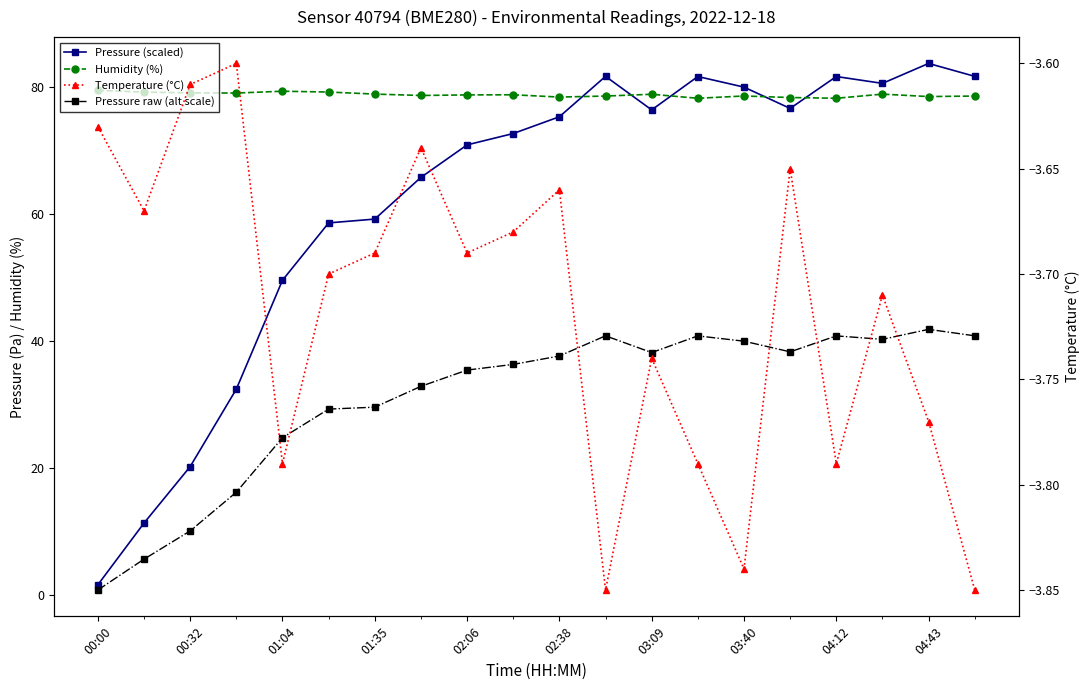

Reading left to right, extract all data points from this chart.

Pressure (scaled): 1.7	11.4	20.3	32.4	49.6	58.6	59.2	65.8	70.9	72.7	75.3	81.7	76.4	81.7	80.0	76.6	81.7	80.6	83.7	81.7
Humidity (%): 79.5	79.2	79.1	79.0	79.3	79.2	78.9	78.7	78.8	78.8	78.4	78.6	78.9	78.2	78.6	78.3	78.2	78.9	78.5	78.6
Pressure raw (alt scale): 0.8	5.7	10.1	16.2	24.8	29.3	29.6	32.9	35.4	36.3	37.7	40.8	38.2	40.8	40.0	38.3	40.8	40.3	41.9	40.8
Temperature (°C): -3.6	-3.7	-3.6	-3.6	-3.8	-3.7	-3.7	-3.6	-3.7	-3.7	-3.7	-3.9	-3.7	-3.8	-3.8	-3.6	-3.8	-3.7	-3.8	-3.9